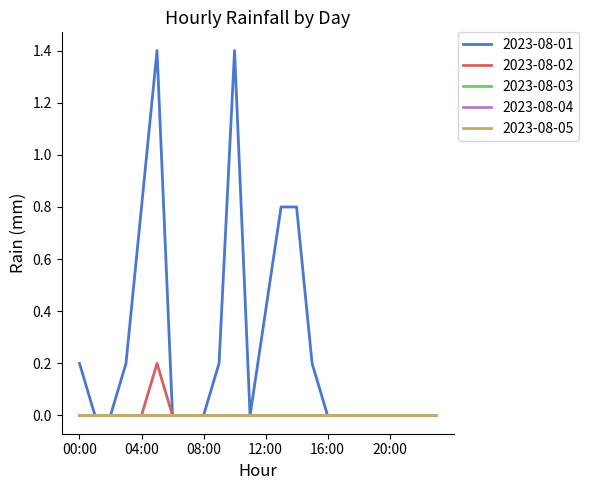

Does the chart have visible grid lines?

No